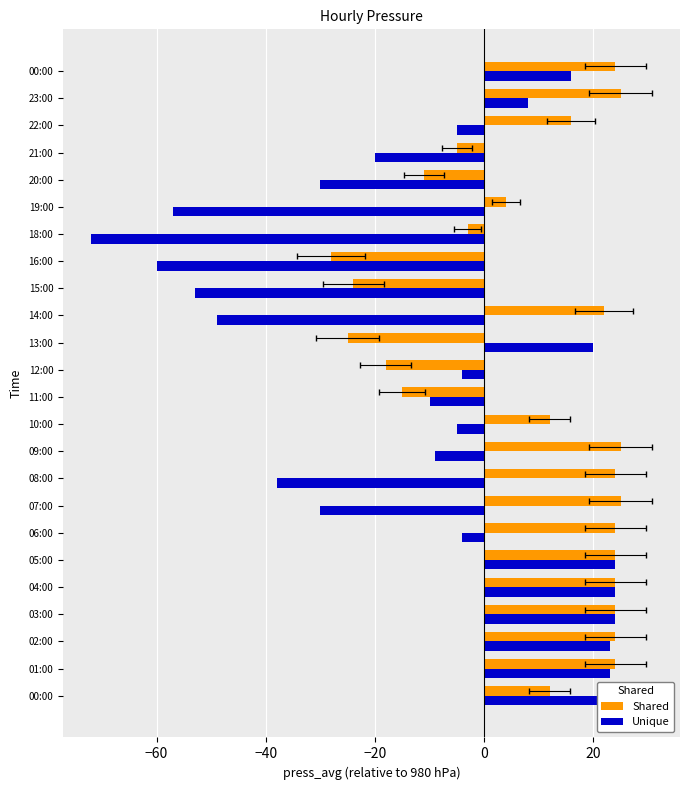

Which has a higher value, 22:00 or 03:00?

03:00